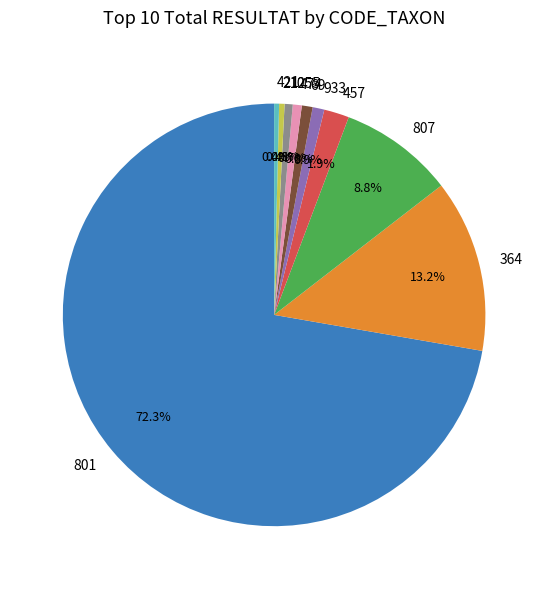

To the nearest percent, what is the difference between the 807 and 421 slice percentages?

8%